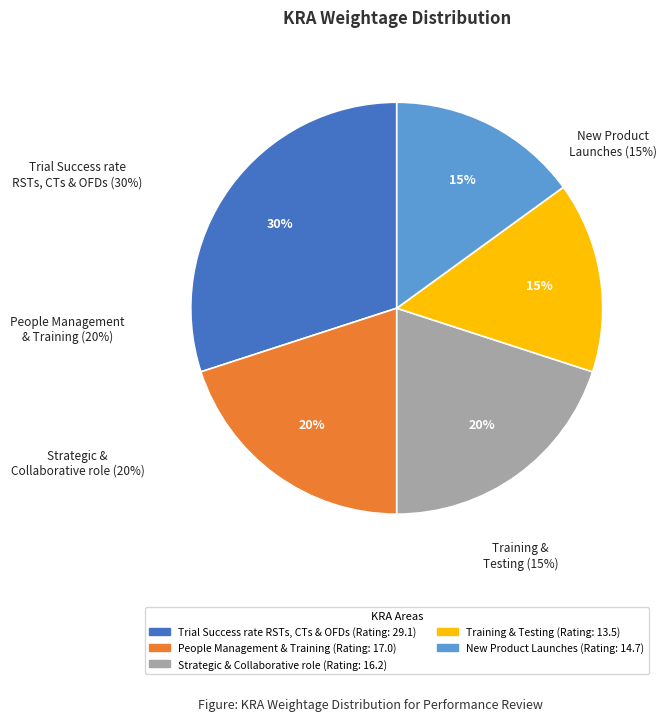

To the nearest percent, what is the average slice percentage?

20%